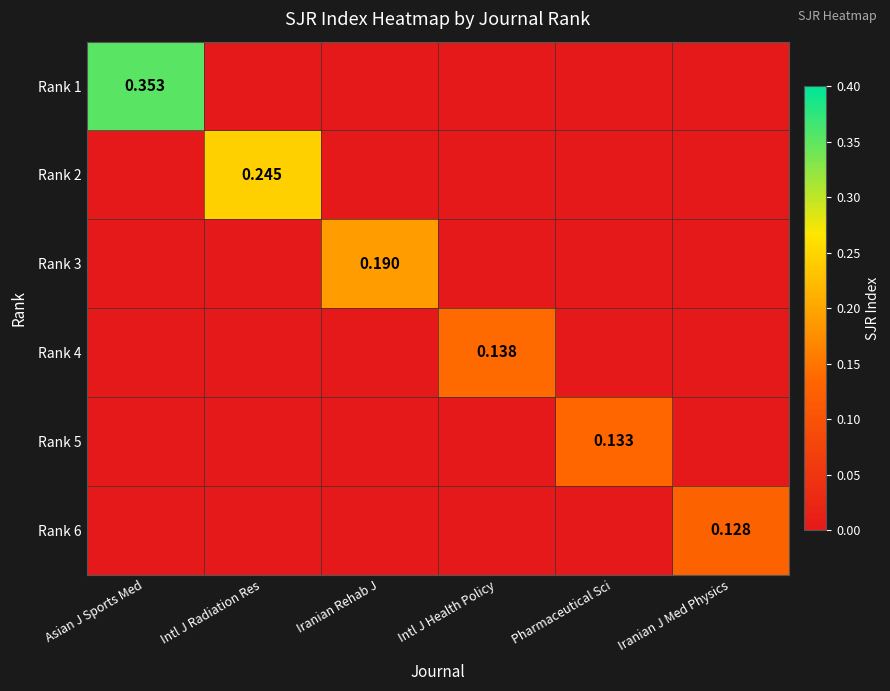

Which series has the largest range (max minus min)?

Rank 1